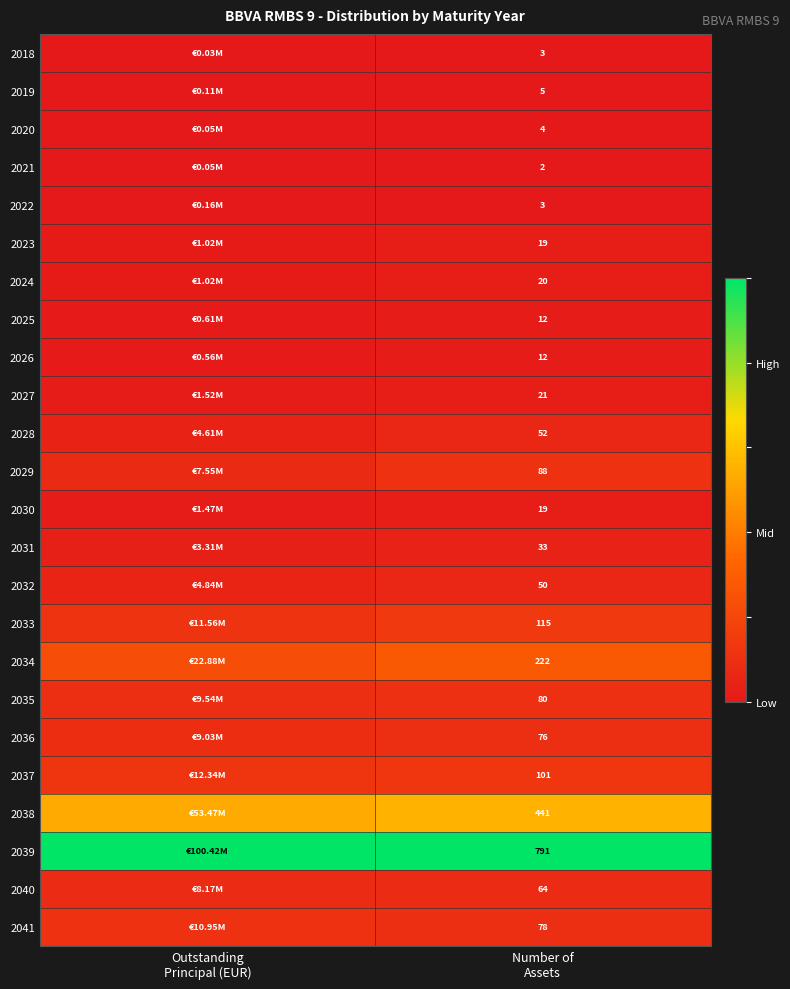

What is the total value across all series at Number of
Assets?

2311.0